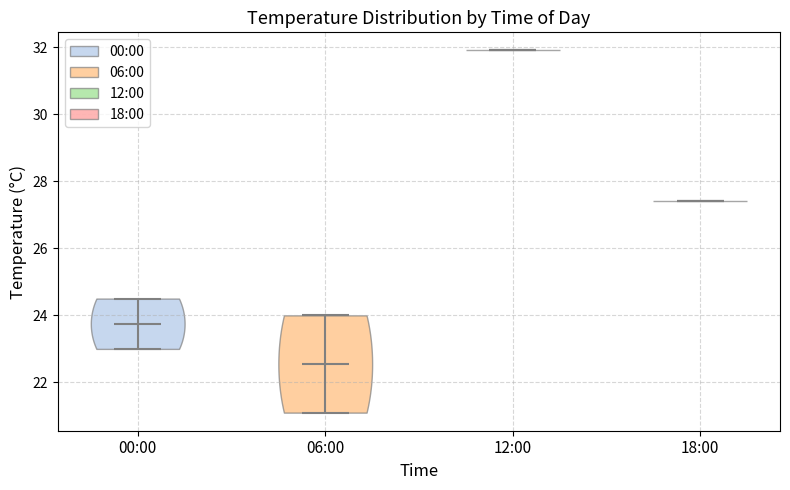

Reading left to right, read every violin against the y-axis: where its median line is, and the lowest and highest points it reaches. The values are not printed on the chart, so give them approximately, as read against the axis.

00:00: median line 23.8, lowest point 23.0, highest point 24.6
06:00: median line 22.6, lowest point 21.2, highest point 24.0
12:00: median line 32.0, lowest point 32.0, highest point 32.0
18:00: median line 27.4, lowest point 27.4, highest point 27.4